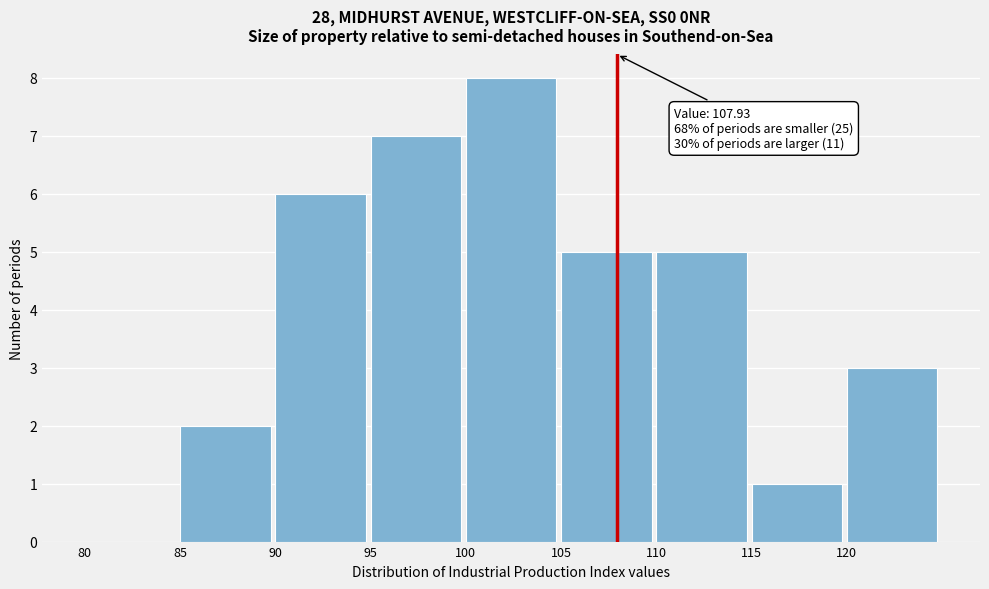

Which range on the x-axis has the tallest bar?

100 to 105